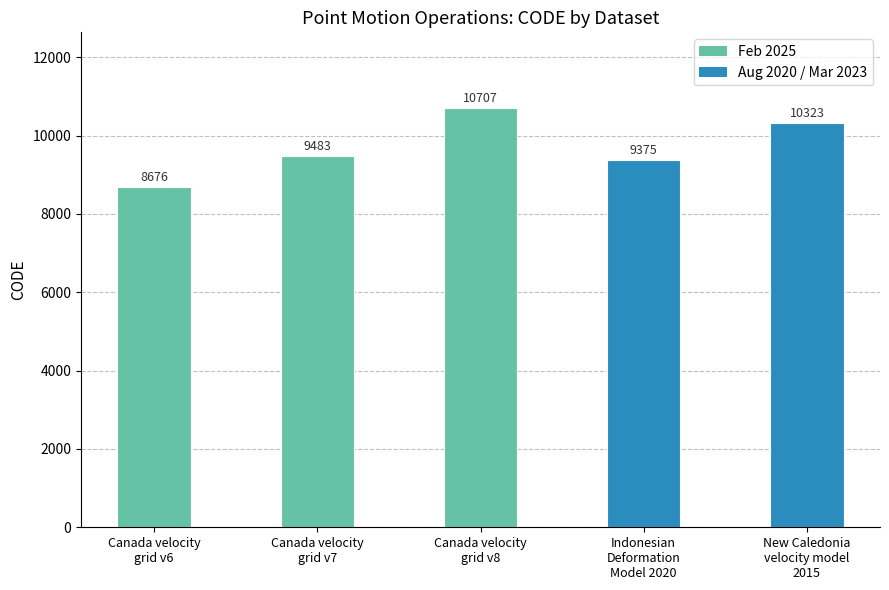

Reading right to left, what are all the values shown in this chart?

10323	9375	10707	9483	8676